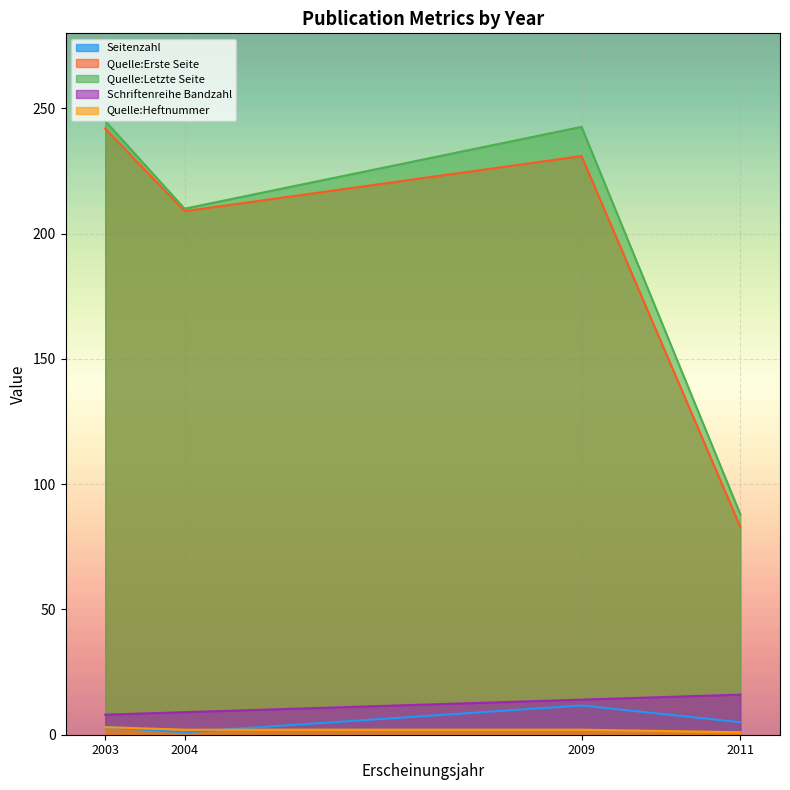

Between 2003 and 2004, which series saw the biggest shift?

Quelle:Letzte Seite